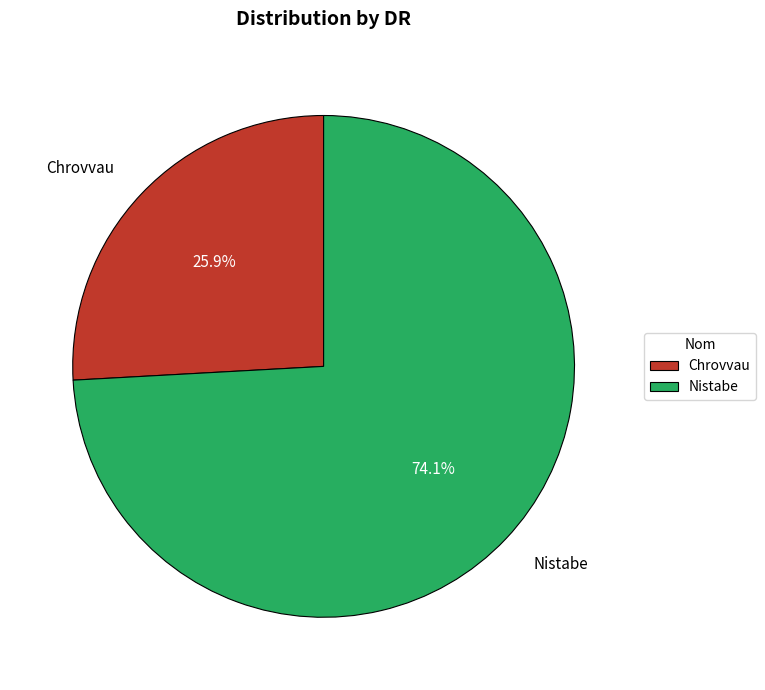

To the nearest percent, what is the combined percentage of Chrovvau and Nistabe?

100%